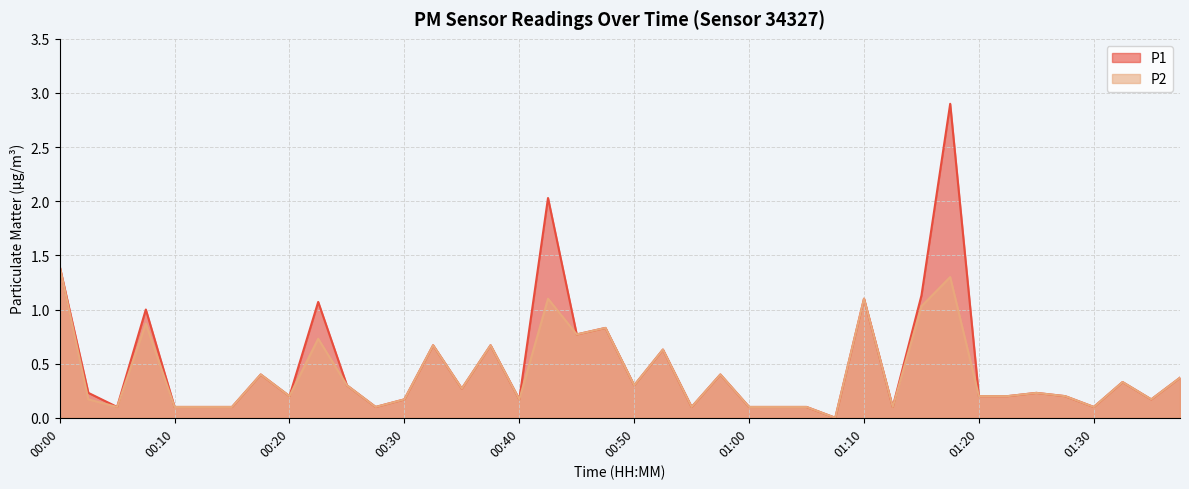

Reading right to left, list all the values displayed in this chart.

P1: 01:37=0.4	01:34=0.2	01:32=0.3	01:30=0.1	01:27=0.2	01:25=0.2	01:22=0.2	01:20=0.2	01:17=2.9	01:15=1.1	01:12=0.1	01:10=1.1	01:07=0.0	01:05=0.1	01:02=0.1	01:00=0.1	00:57=0.4	00:55=0.1	00:52=0.6	00:50=0.3	00:47=0.8	00:45=0.8	00:42=2.0	00:40=0.2	00:37=0.7	00:35=0.3	00:32=0.7	00:30=0.2	00:27=0.1	00:25=0.3	00:22=1.1	00:20=0.2	00:17=0.4	00:15=0.1	00:12=0.1	00:10=0.1	00:07=1.0	00:05=0.1	00:03=0.2	00:00=1.4
P2: 01:37=0.4	01:34=0.2	01:32=0.3	01:30=0.1	01:27=0.2	01:25=0.2	01:22=0.2	01:20=0.2	01:17=1.3	01:15=1.0	01:12=0.1	01:10=1.1	01:07=0.0	01:05=0.1	01:02=0.1	01:00=0.1	00:57=0.4	00:55=0.1	00:52=0.6	00:50=0.3	00:47=0.8	00:45=0.8	00:42=1.1	00:40=0.2	00:37=0.7	00:35=0.3	00:32=0.7	00:30=0.2	00:27=0.1	00:25=0.3	00:22=0.7	00:20=0.2	00:17=0.4	00:15=0.1	00:12=0.1	00:10=0.1	00:07=0.9	00:05=0.1	00:03=0.2	00:00=1.4